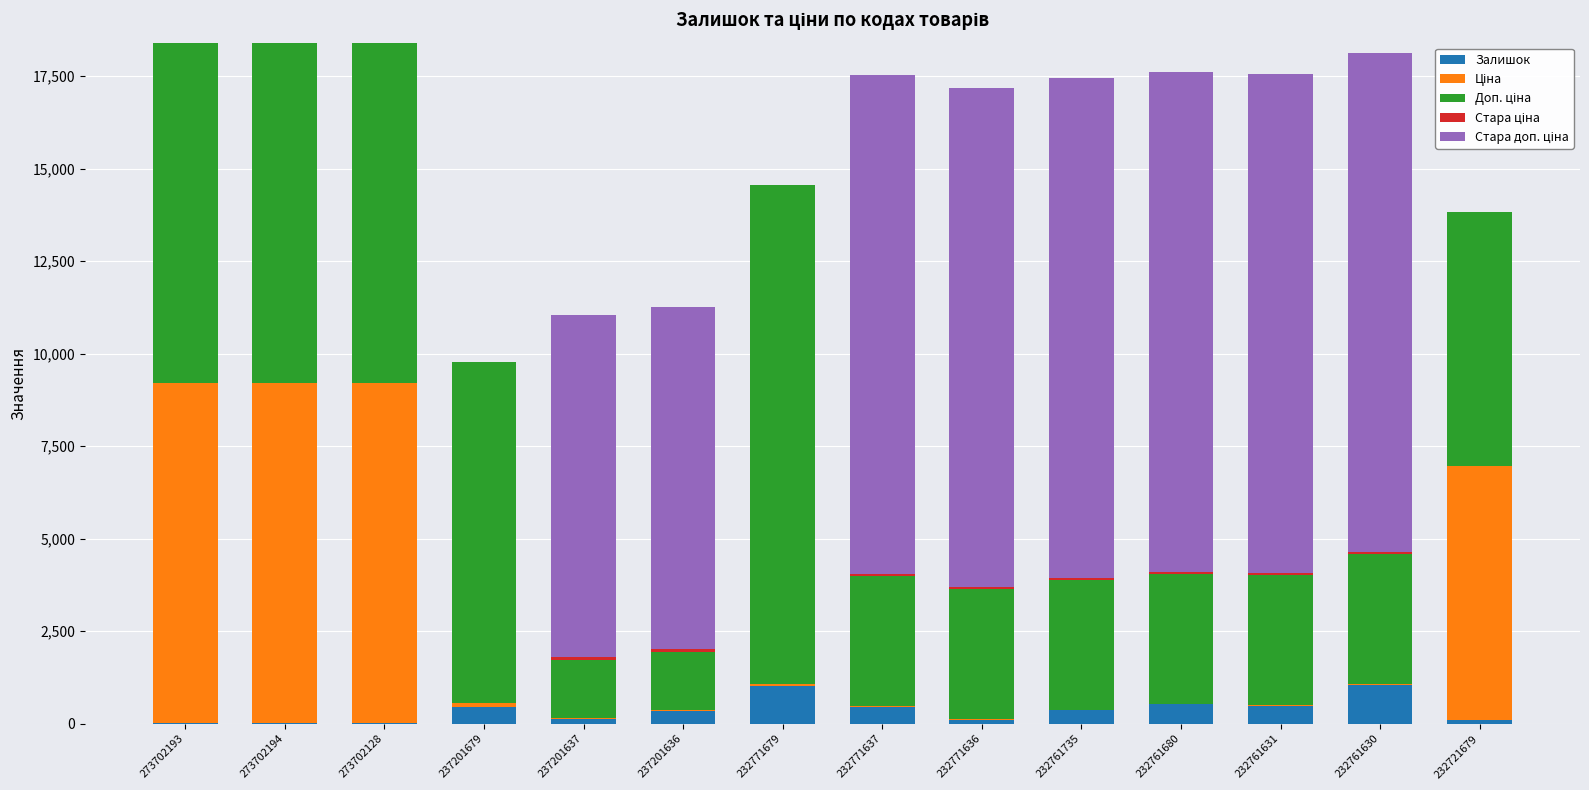

The Залишок series shows 465.0 at 232771637. True or false?

True